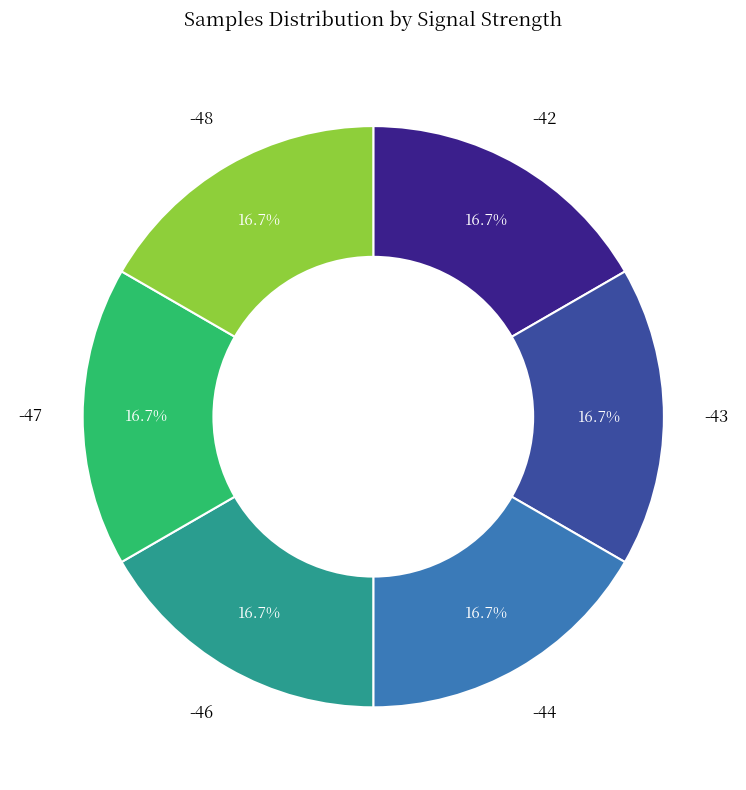

Does any single category account for the majority?

No